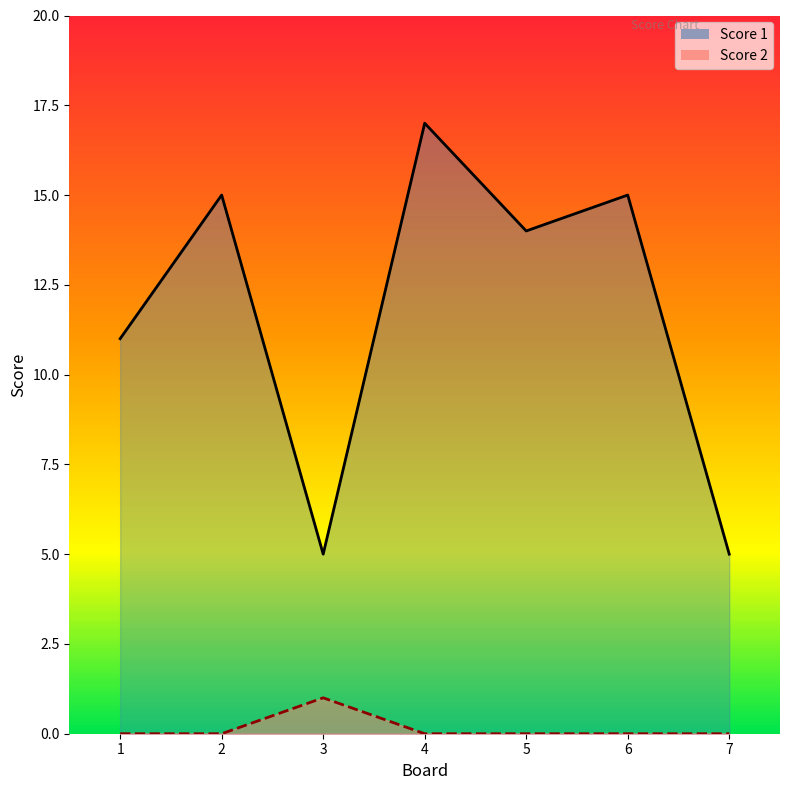

Which series has the largest total across all categories?

Score 1